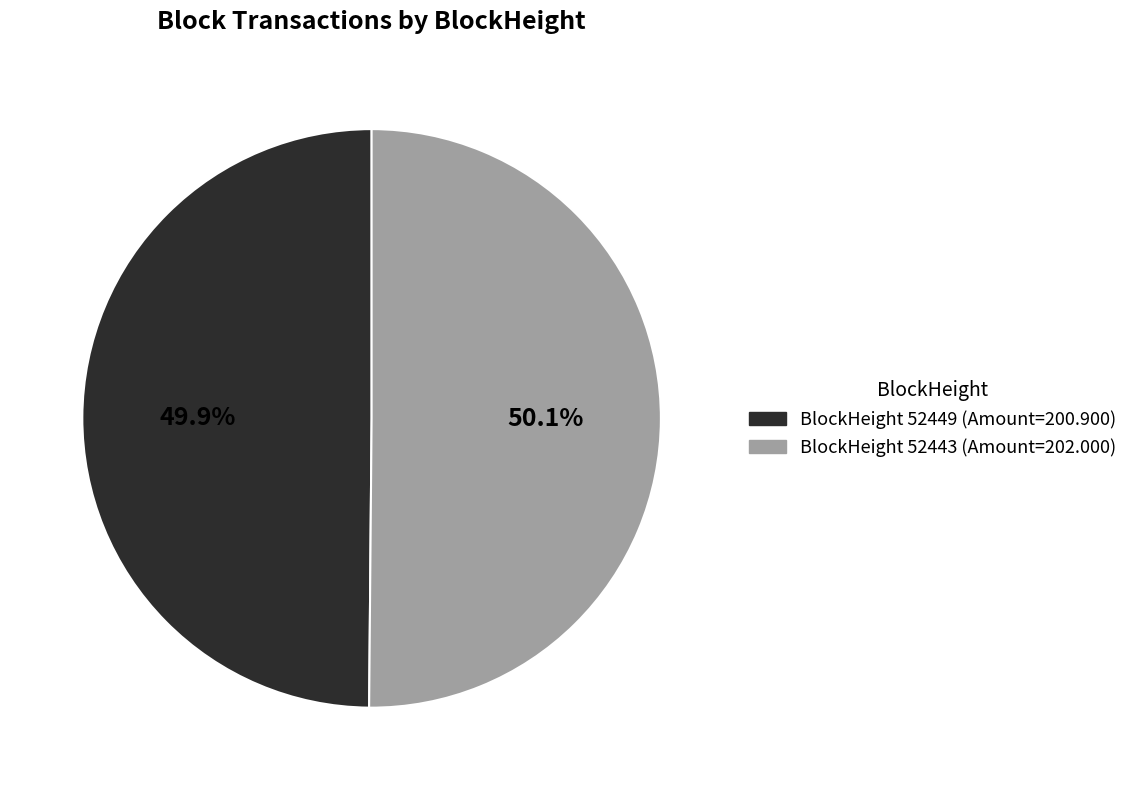

Is there any slice that represents more than half of the pie?

Yes